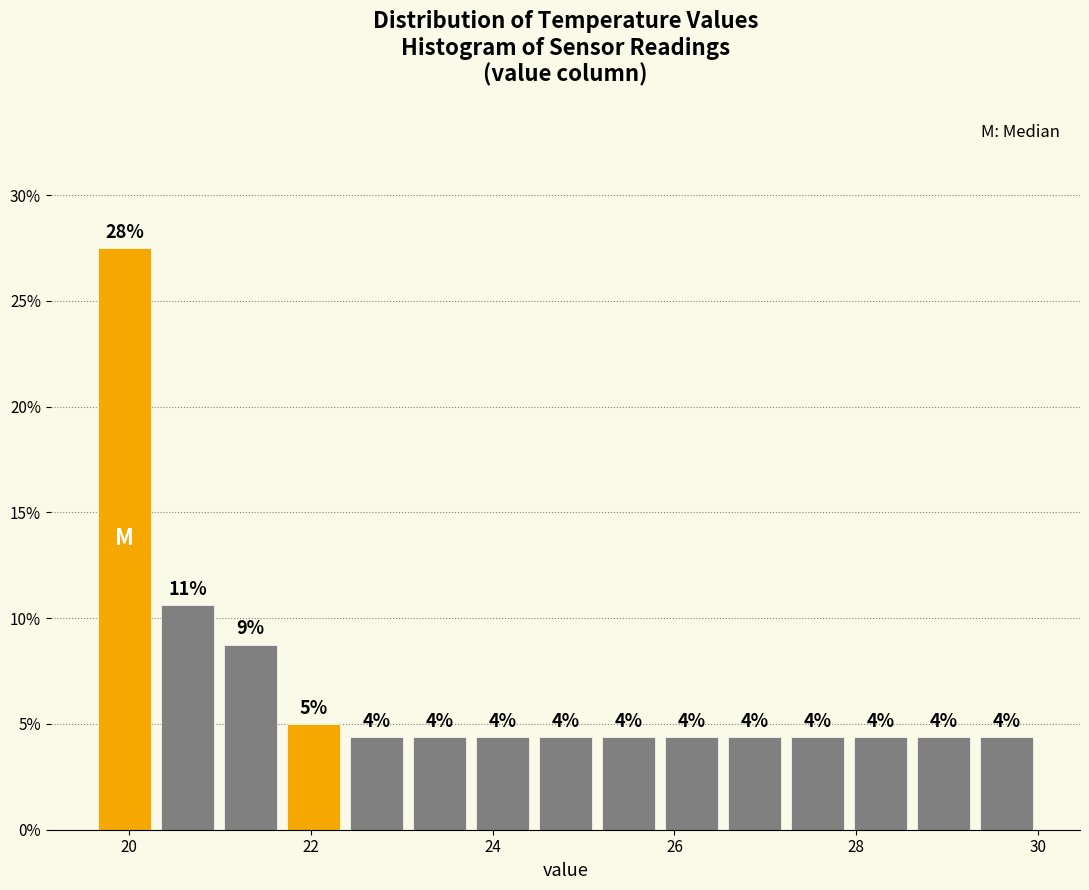

Around what value on the x-axis is the tallest bar? Give the approximate position of its centre, as read against the axis.

20.0